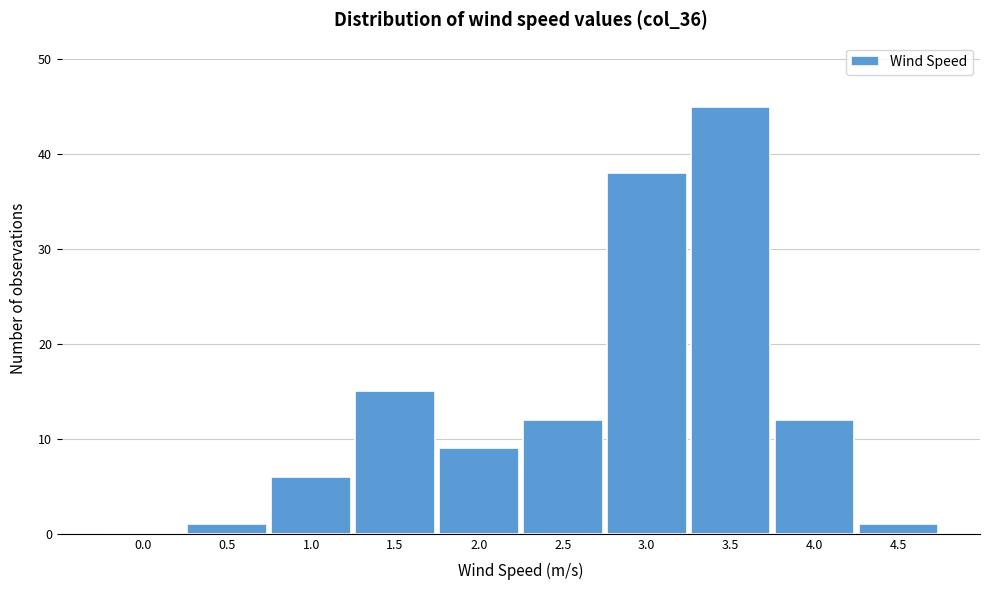

Reading left to right, transcribe all the data shown in this chart.

0.0=0	0.5=1	1.0=6	1.5=15	2.0=9	2.5=12	3.0=38	3.5=45	4.0=12	4.5=1